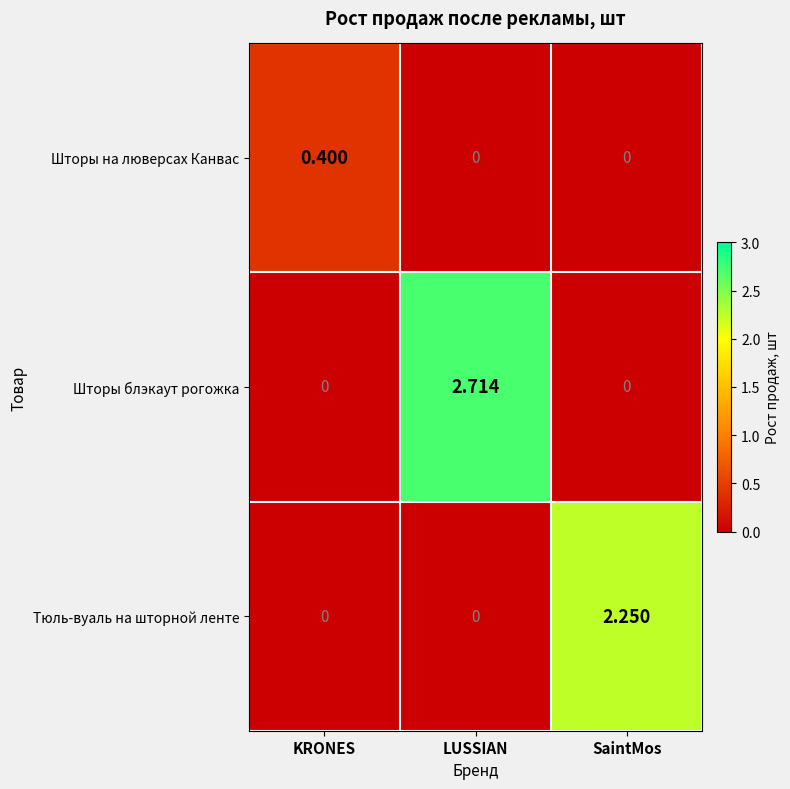

Is the value of Шторы блэкаут рогожка at KRONES greater than the value of Шторы на люверсах Канвас at KRONES?

No